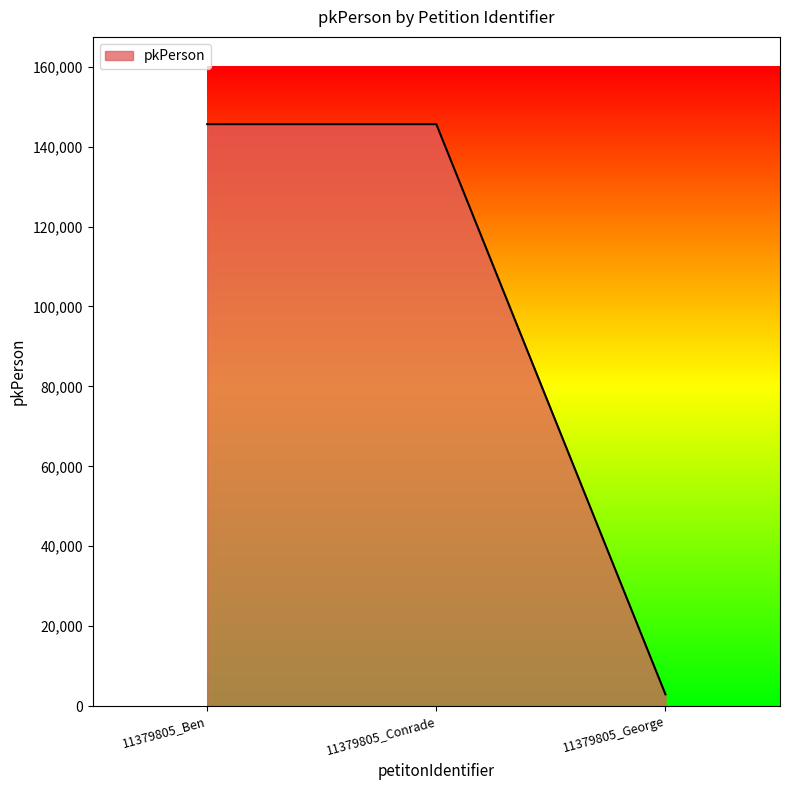

True or false: the data shows 145611 at 11379805_Ben.

True